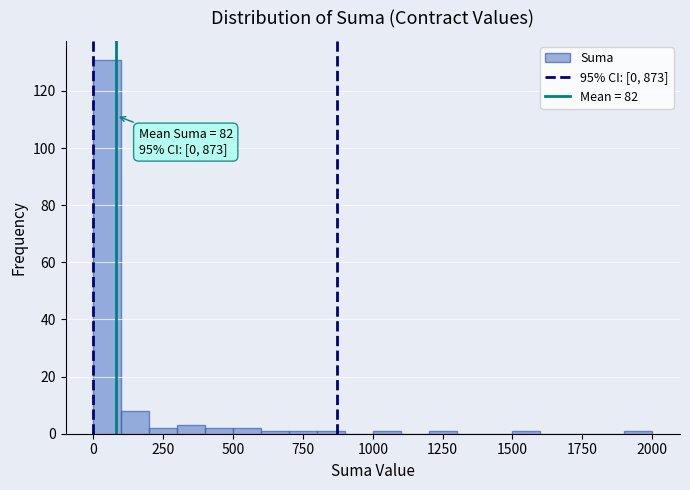

Around what value on the x-axis is the tallest bar? Give the approximate position of its centre, as read against the axis.

50